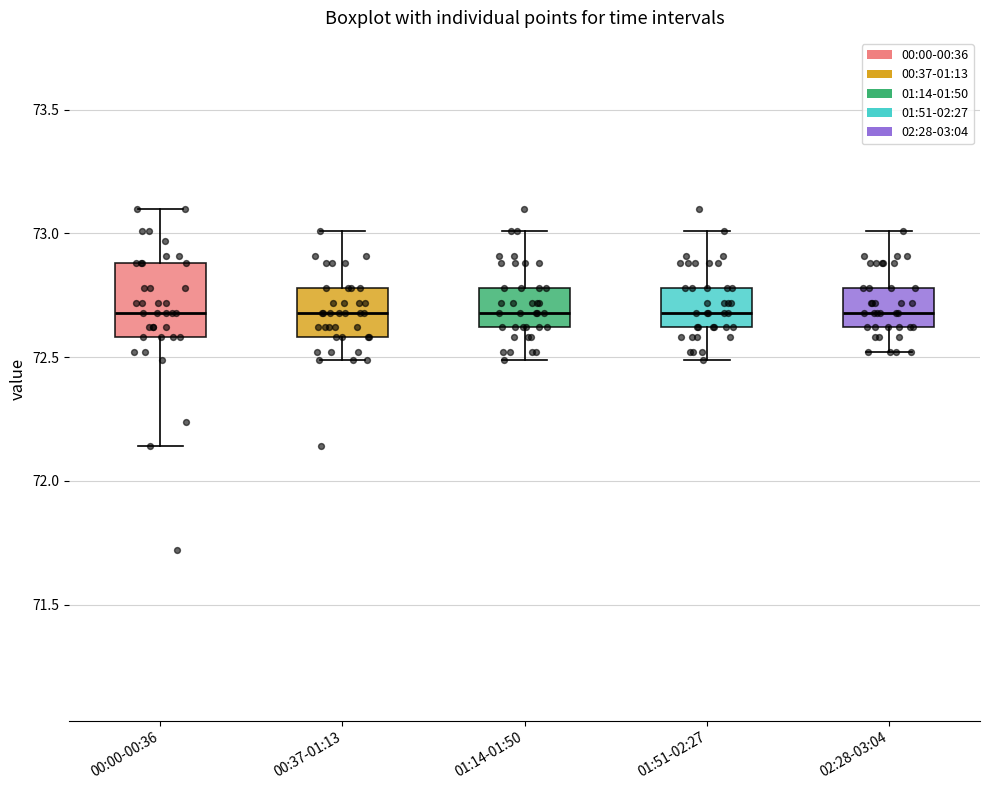

Where does the upper whisker of the box for 02:28-03:04 end on the y-axis? The values are not printed on the chart, so give them approximately, as read against the axis.

73.00